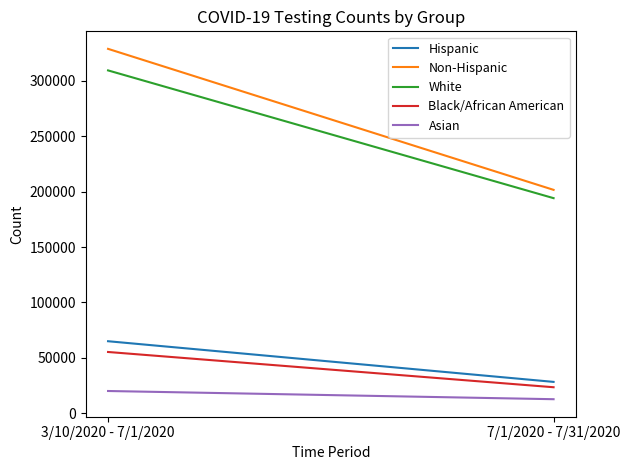

Rank the series by their maximum value, from highest to lowest.

Non-Hispanic, White, Hispanic, Black/African American, Asian